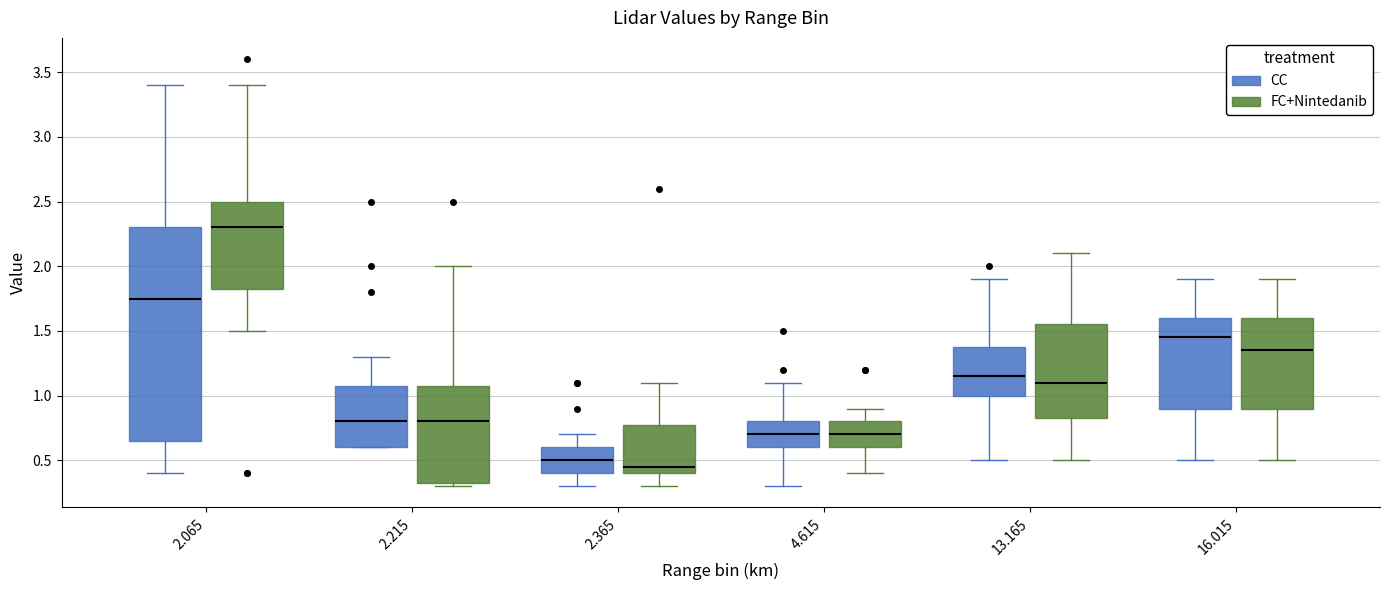

Reading left to right, transcribe this box plot: for each box, give where its median line is, the range the box spans, and where its two whiskers end, as read against the y-axis. The values are not printed on the chart, so give them approximately, as read against the axis.

2.065 (CC): median 1.75, box 0.65 to 2.30, whiskers 0.40 to 3.40
2.065 (FC+Nintedanib): median 2.30, box 1.85 to 2.50, whiskers 1.50 to 3.40
2.215 (CC): median 0.80, box 0.60 to 1.10, whiskers 0.60 to 1.30
2.215 (FC+Nintedanib): median 0.80, box 0.35 to 1.10, whiskers 0.30 to 2.00
2.365 (CC): median 0.50, box 0.40 to 0.60, whiskers 0.30 to 0.70
2.365 (FC+Nintedanib): median 0.45, box 0.40 to 0.80, whiskers 0.30 to 1.10
4.615 (CC): median 0.70, box 0.60 to 0.80, whiskers 0.30 to 1.10
4.615 (FC+Nintedanib): median 0.70, box 0.60 to 0.80, whiskers 0.40 to 0.90
13.165 (CC): median 1.15, box 1.00 to 1.40, whiskers 0.50 to 1.90
13.165 (FC+Nintedanib): median 1.10, box 0.85 to 1.55, whiskers 0.50 to 2.10
16.015 (CC): median 1.45, box 0.90 to 1.60, whiskers 0.50 to 1.90
16.015 (FC+Nintedanib): median 1.35, box 0.90 to 1.60, whiskers 0.50 to 1.90